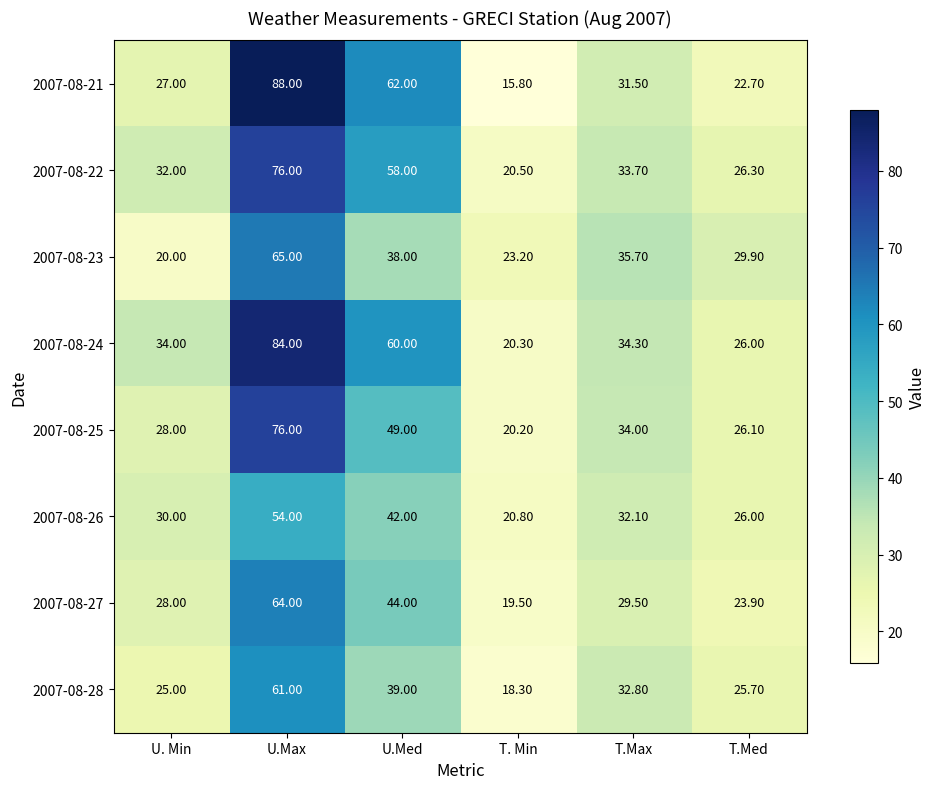

Which label corresponds to the smallest value in the chart?

T. Min